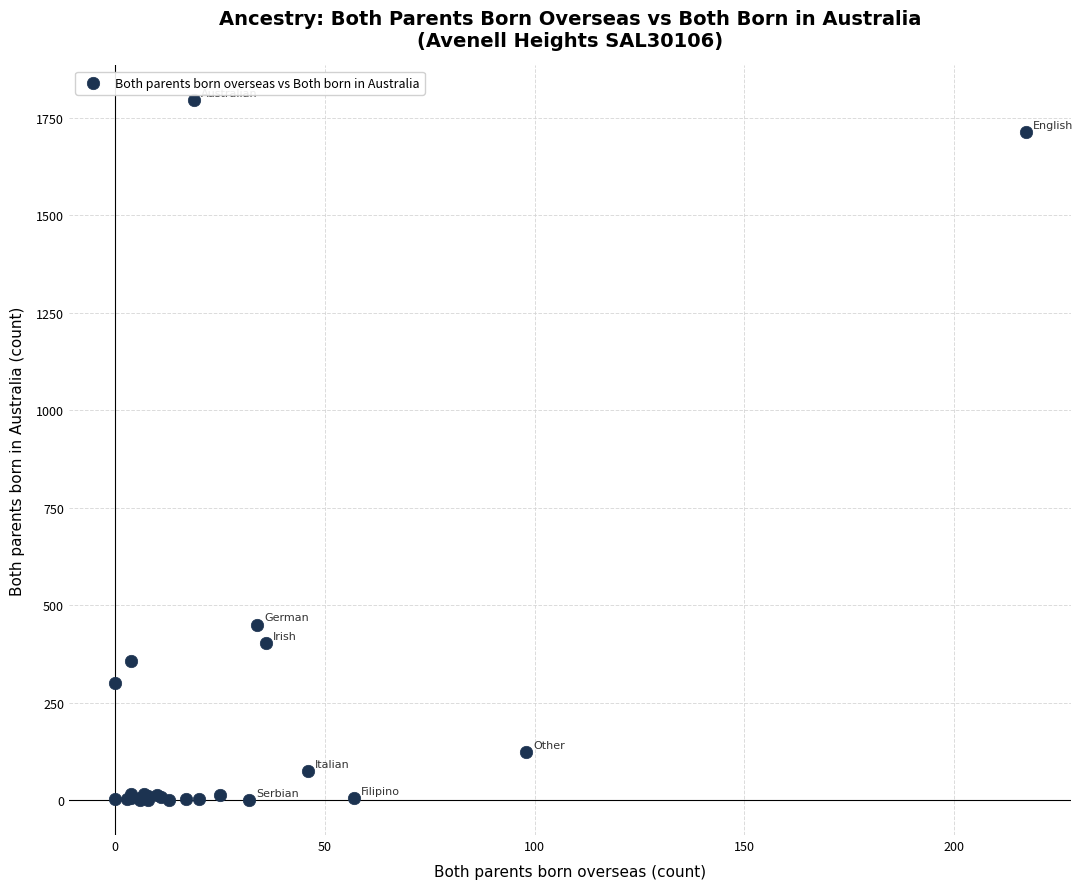

What Y value in the scatter plot is closest to 897?

450